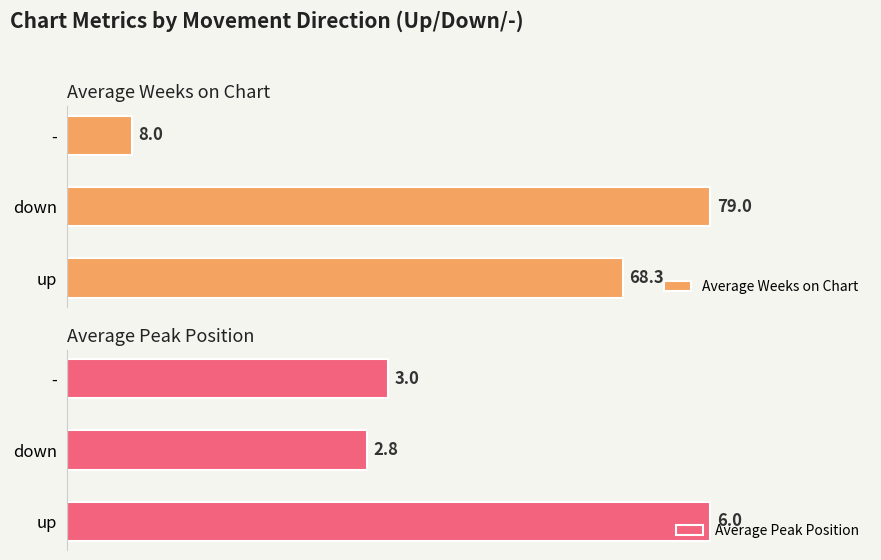

How many data points does each series have?

3